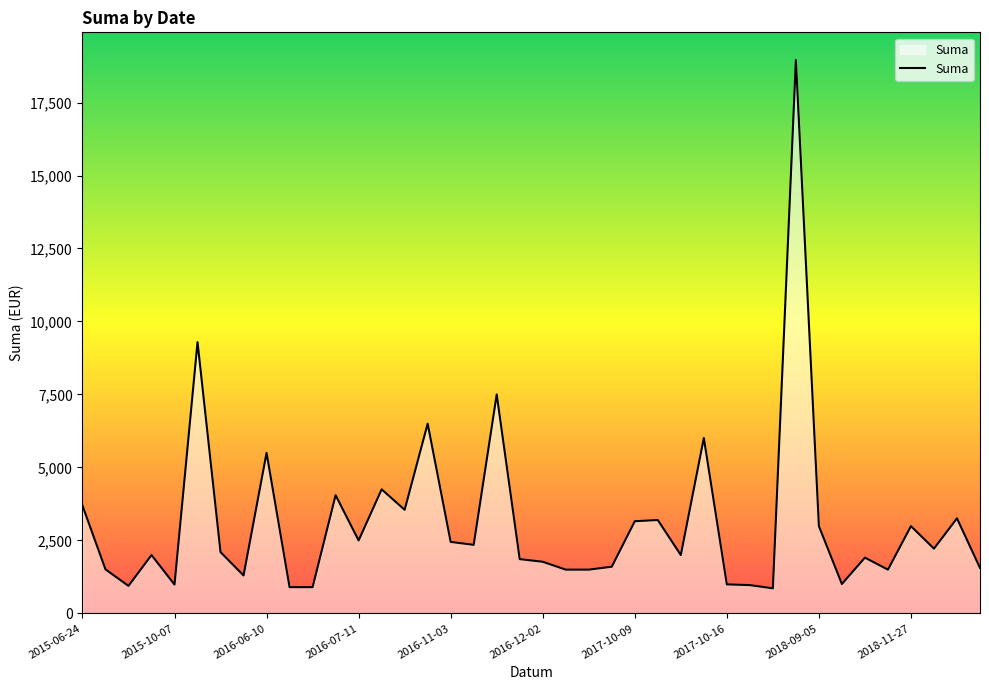

What is the minimum value shown in the chart?

860.0